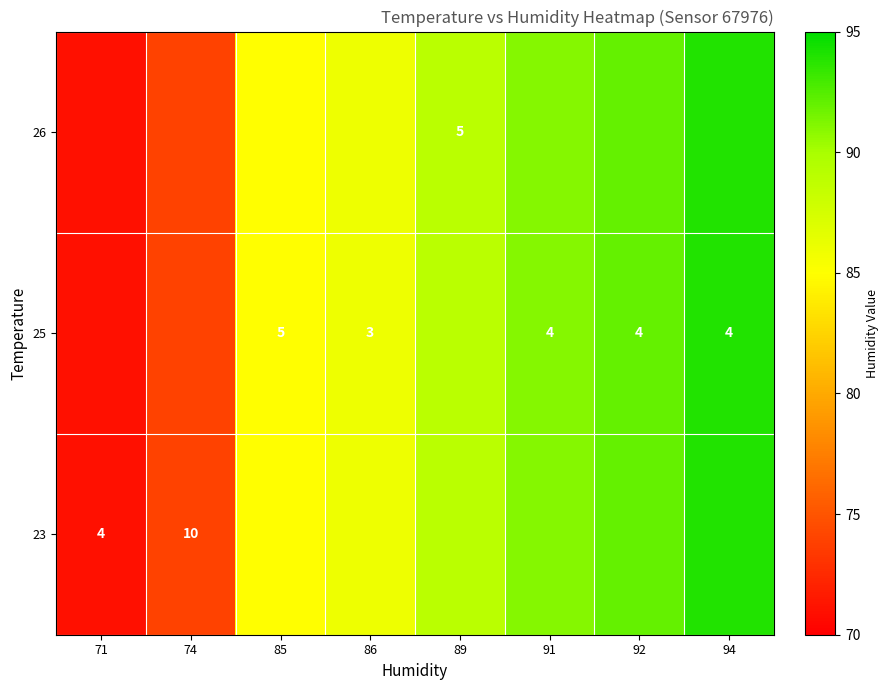

True or false: 25 has a value of 7 at 92.

False